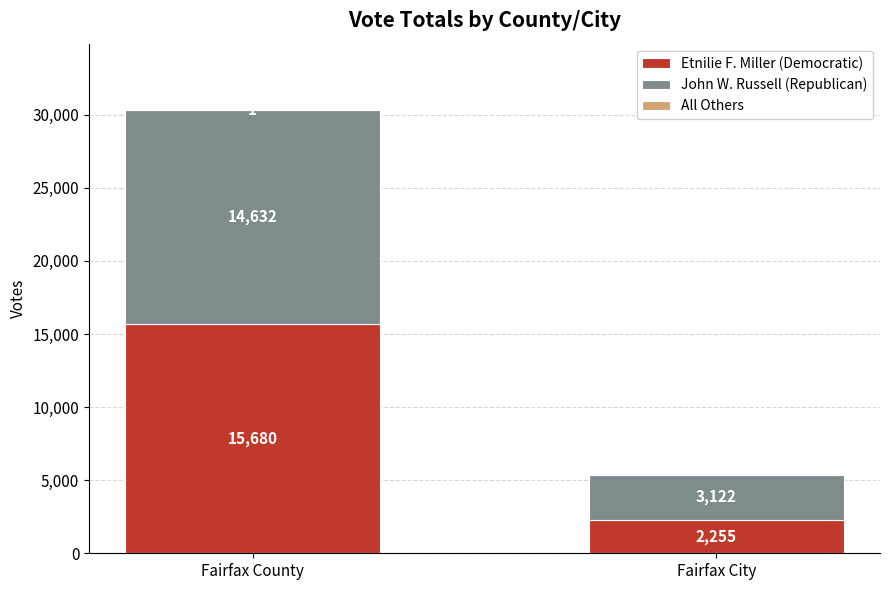

The value of Etnilie F. Miller (Democratic) at Fairfax City is 2255. True or false?

True